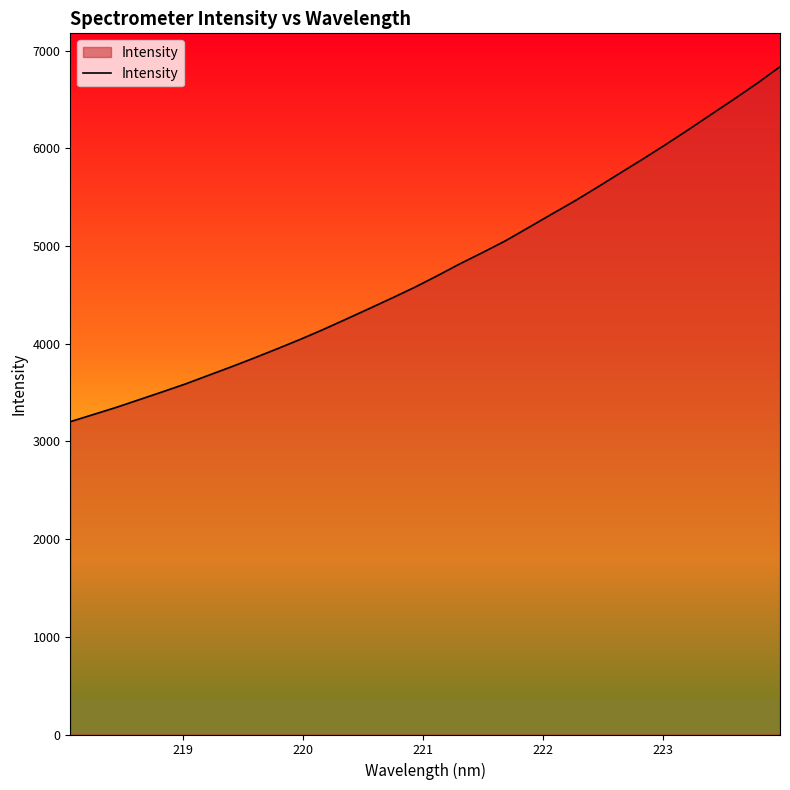

What is the smallest value displayed?

3202.3